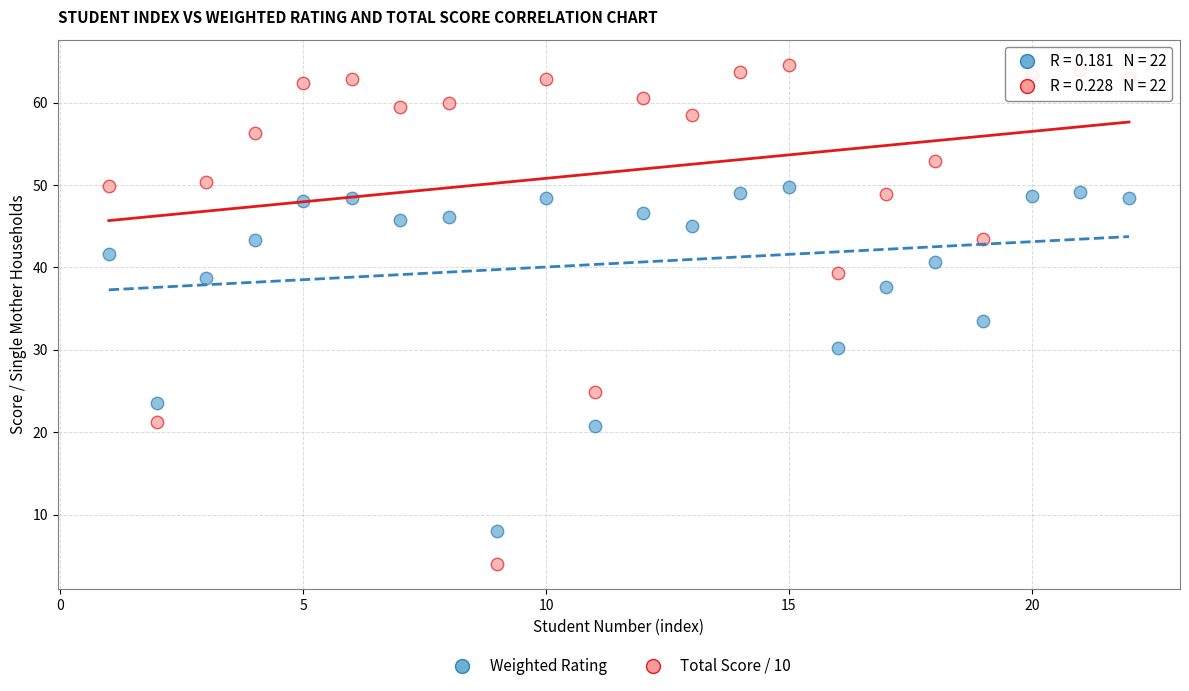

Which series has the widest spread of Y values?

Total Score / 10